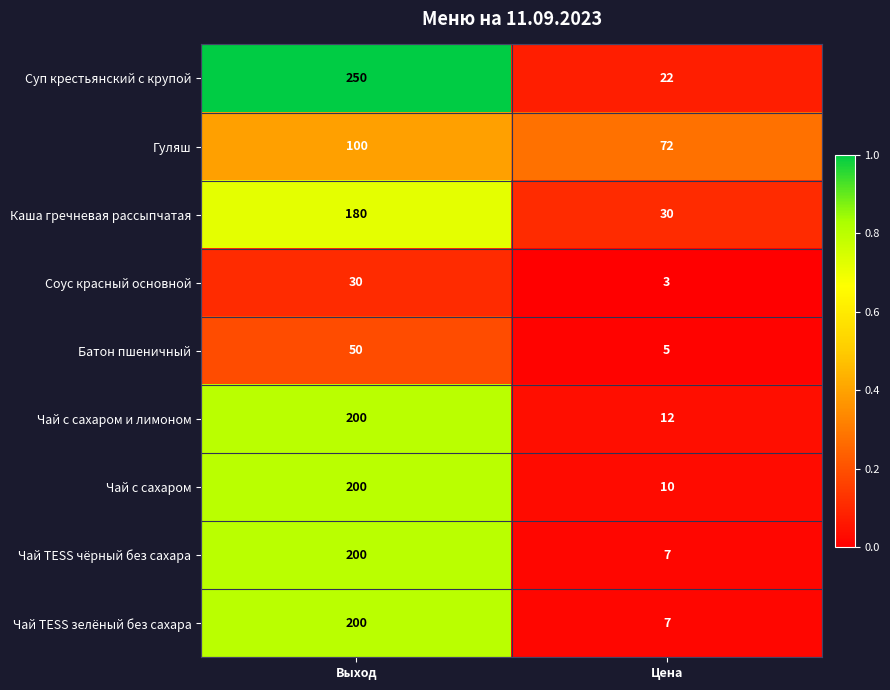

Which series has the widest spread of values?

Суп крестьянский с крупой